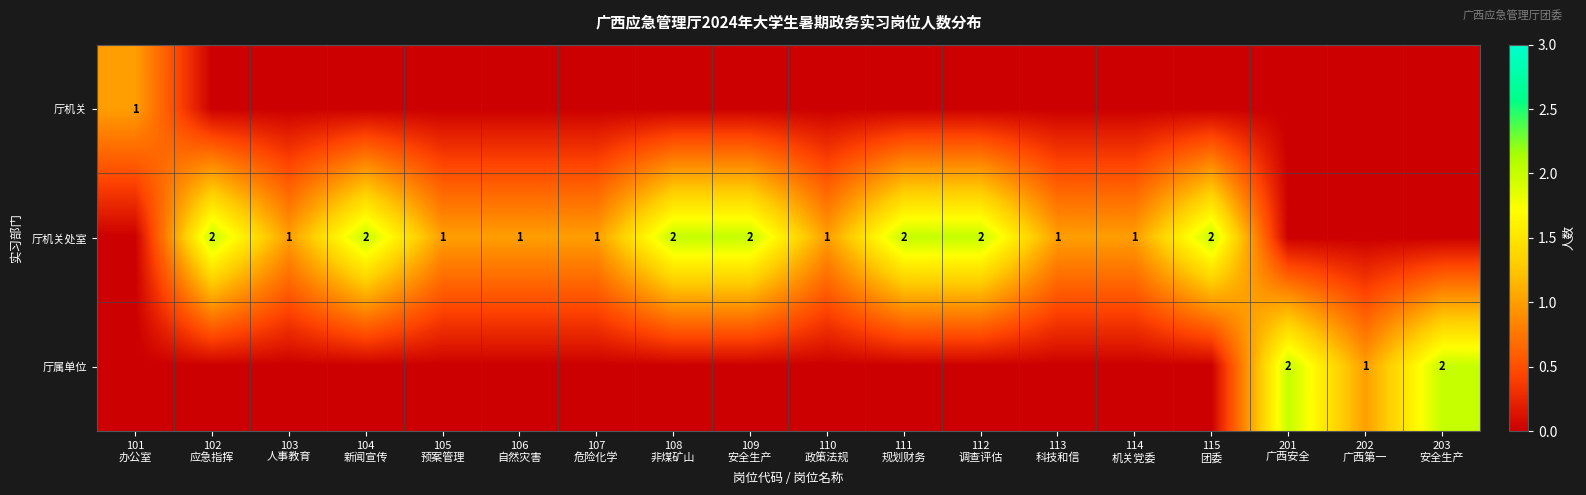

At 106 自然灾害, list the series in order from smallest to largest.

厅机关, 厅属单位, 厅机关处室